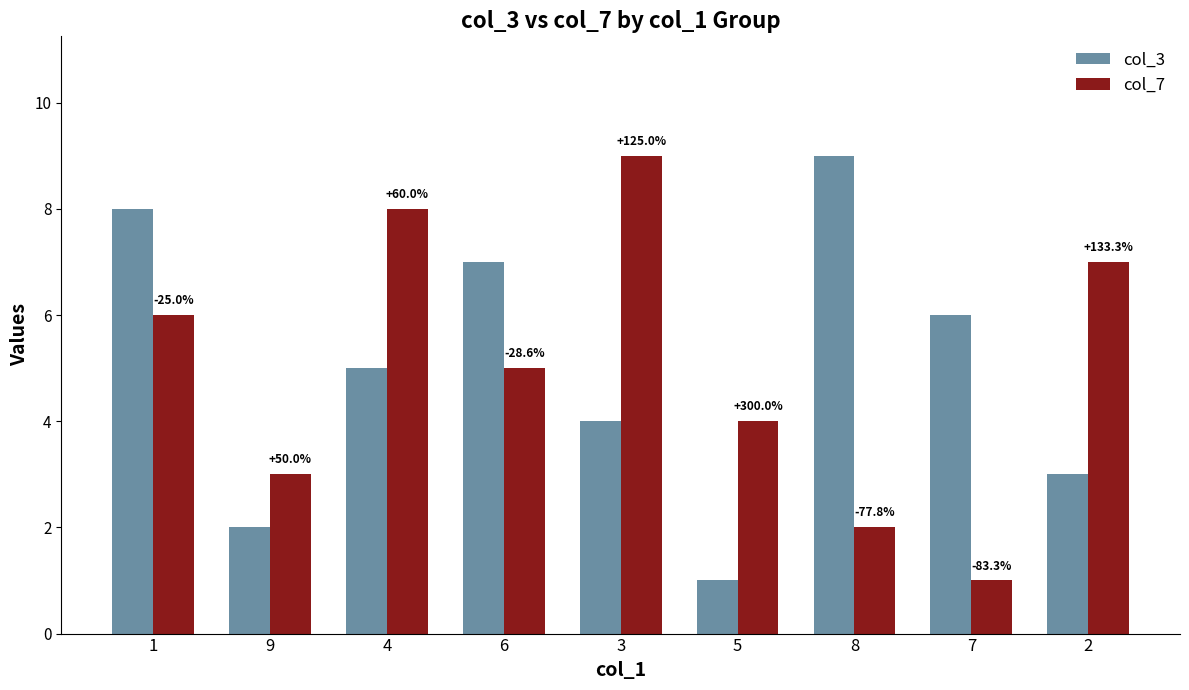

What is the maximum value shown in the chart?

9